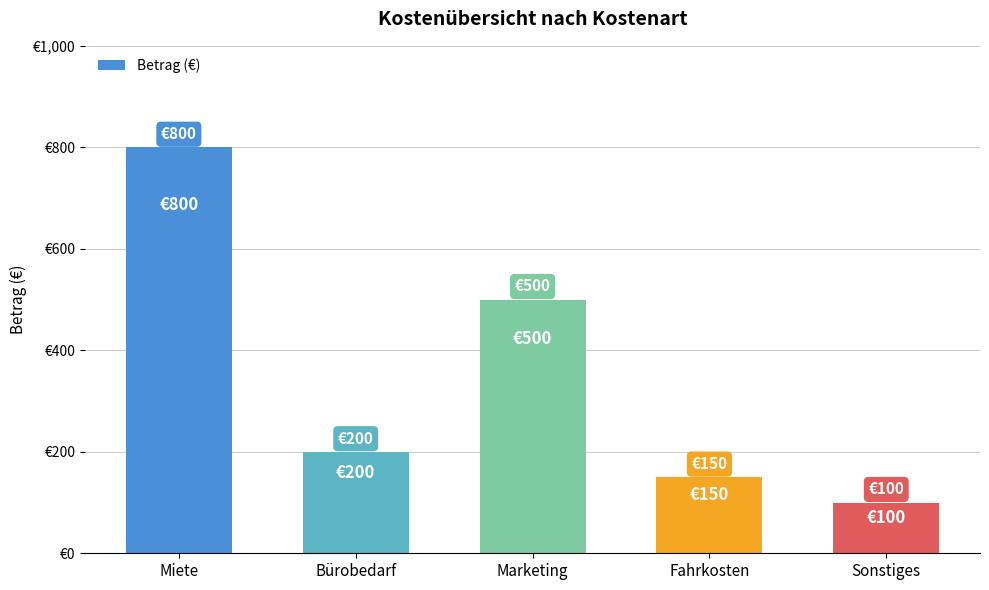

What is the ratio of the value at Miete to the value at Fahrkosten?

5.3